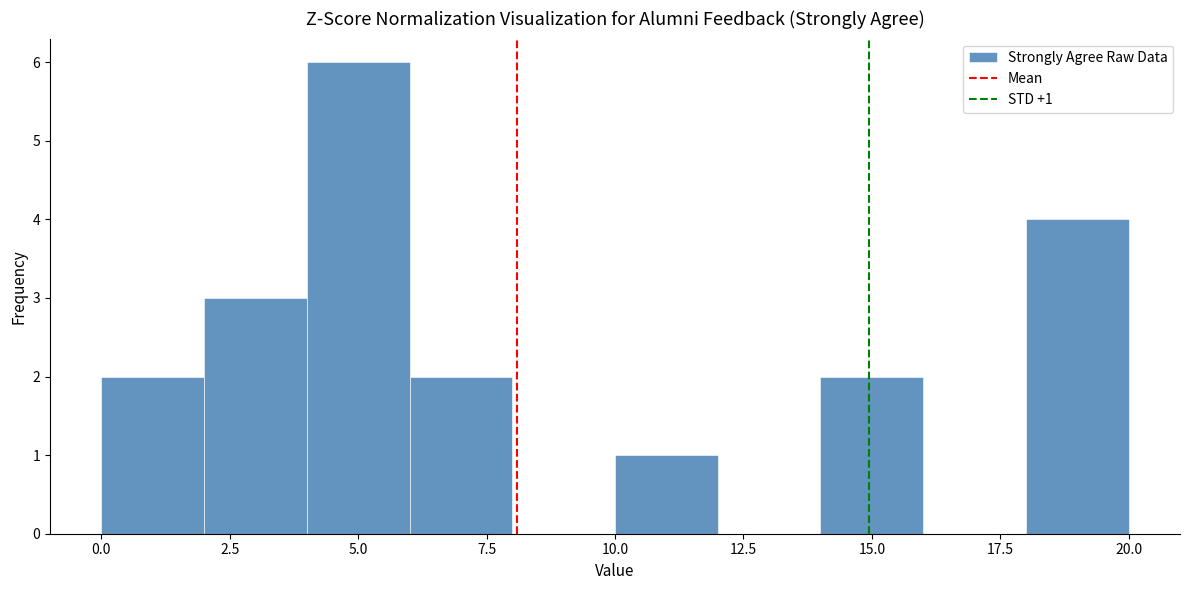

Which range on the x-axis has the tallest bar?

4 to 6